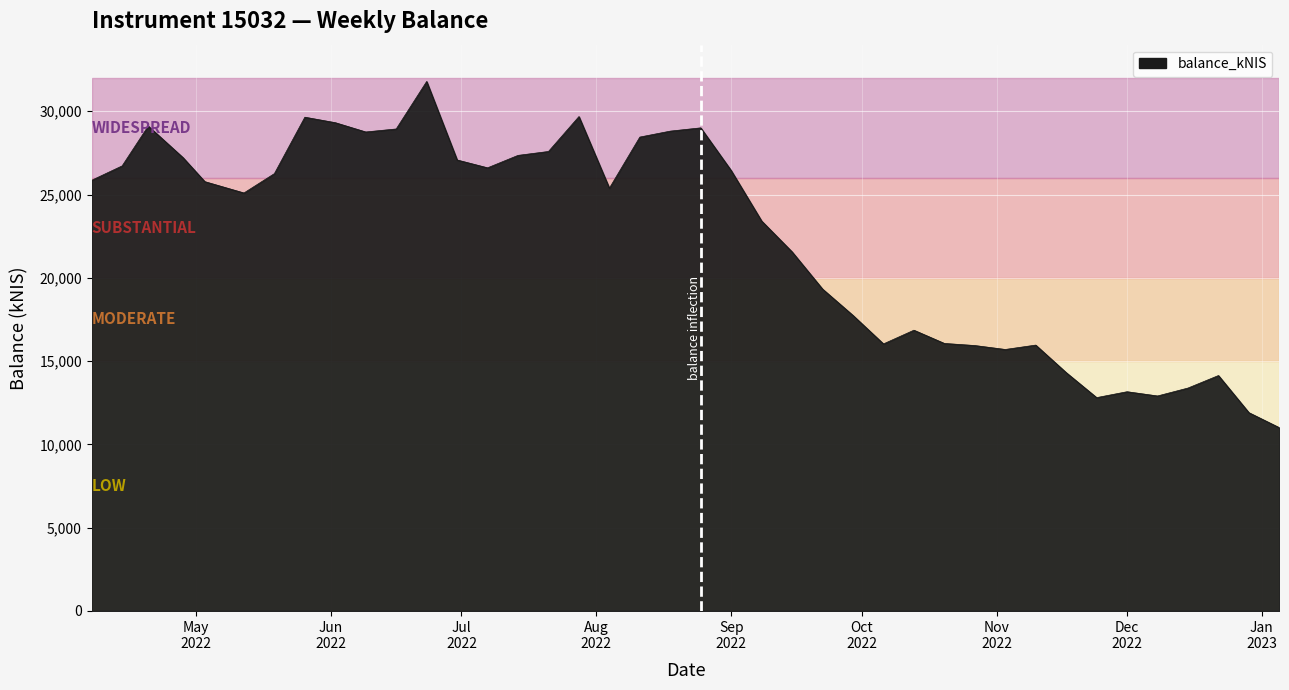

What is the difference between the maximum and minimum values?

20785.7